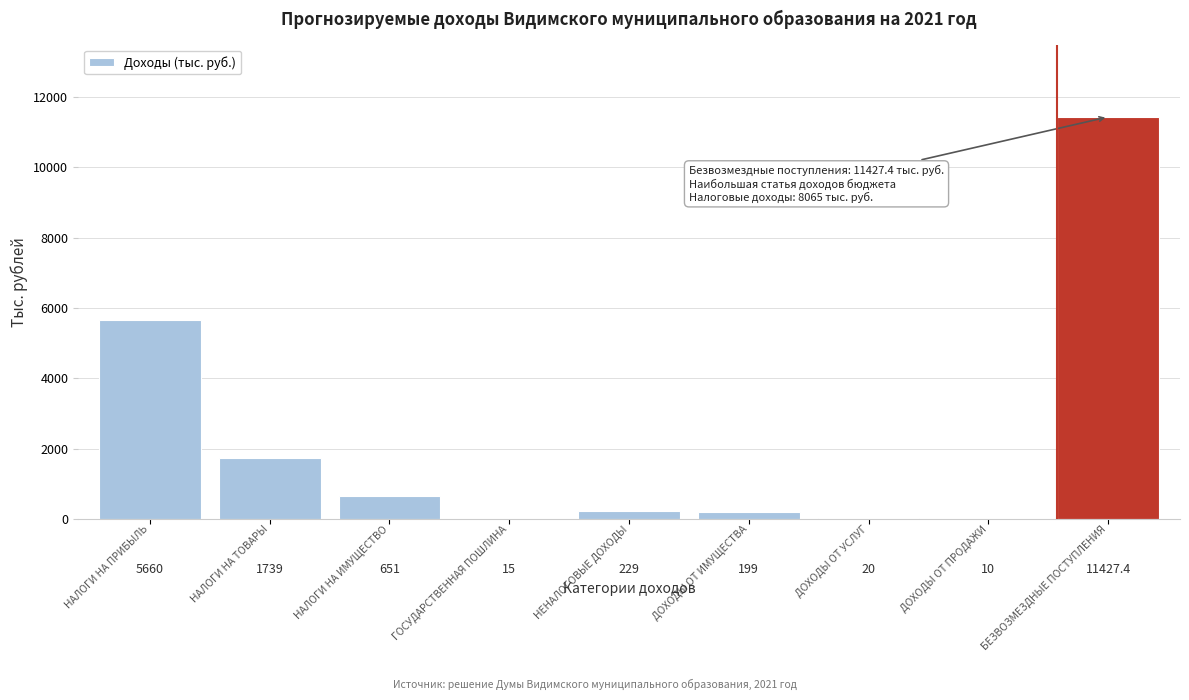

At which category does the chart reach its peak across all series?

11427.4